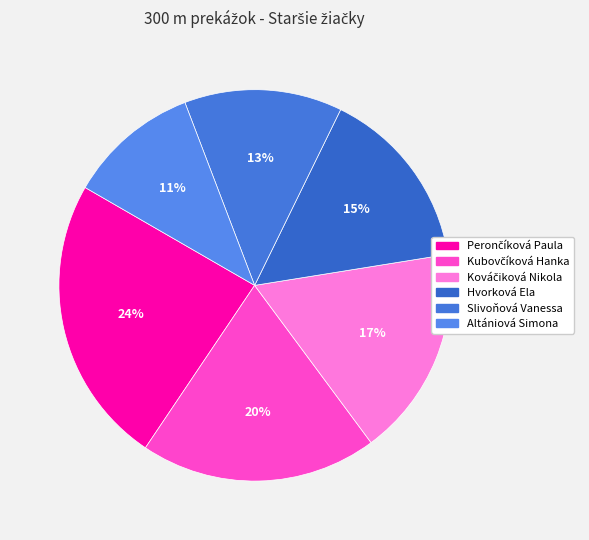

To the nearest percent, what percentage of the pie is Kubovčíková Hanka?

20%